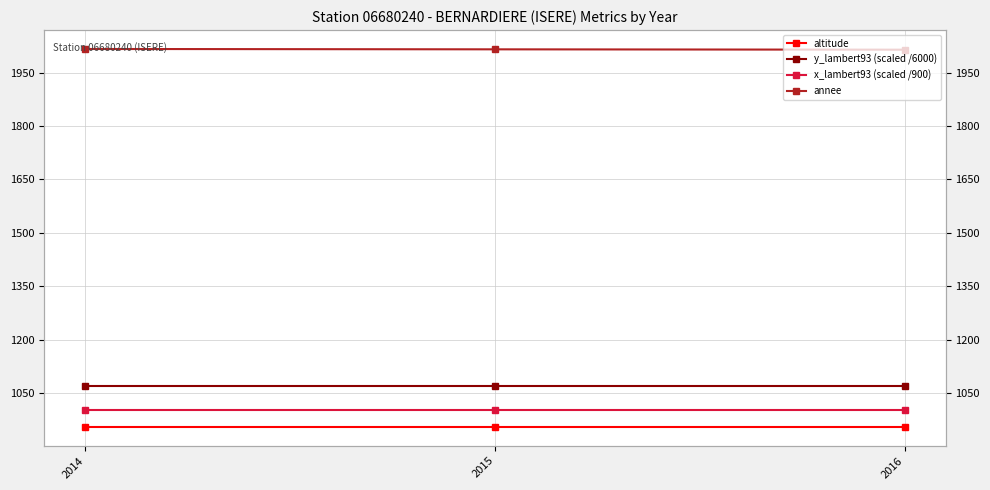

What is the value of the altitude point at the 2nd from the left?

956.0